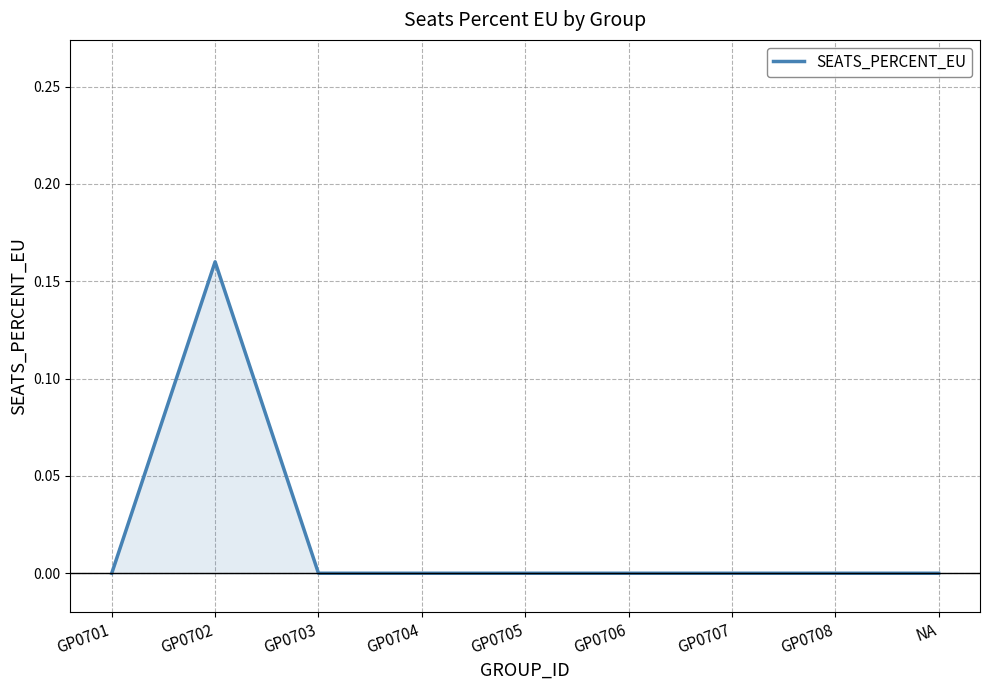

True or false: the data shows 0.1 at GP0701.

False